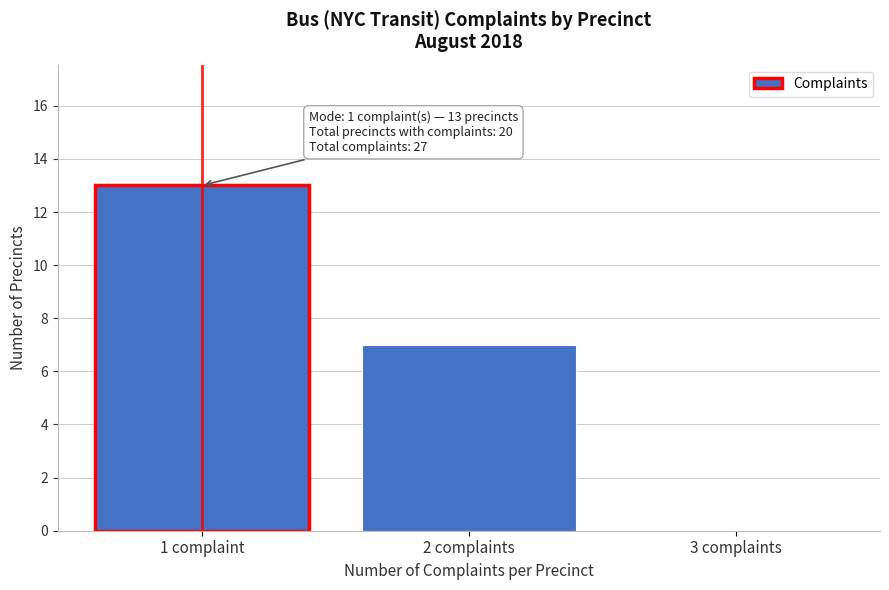

Reading left to right, what are all the values shown in this chart?

1 complaint=13	2 complaints=7	3 complaints=0